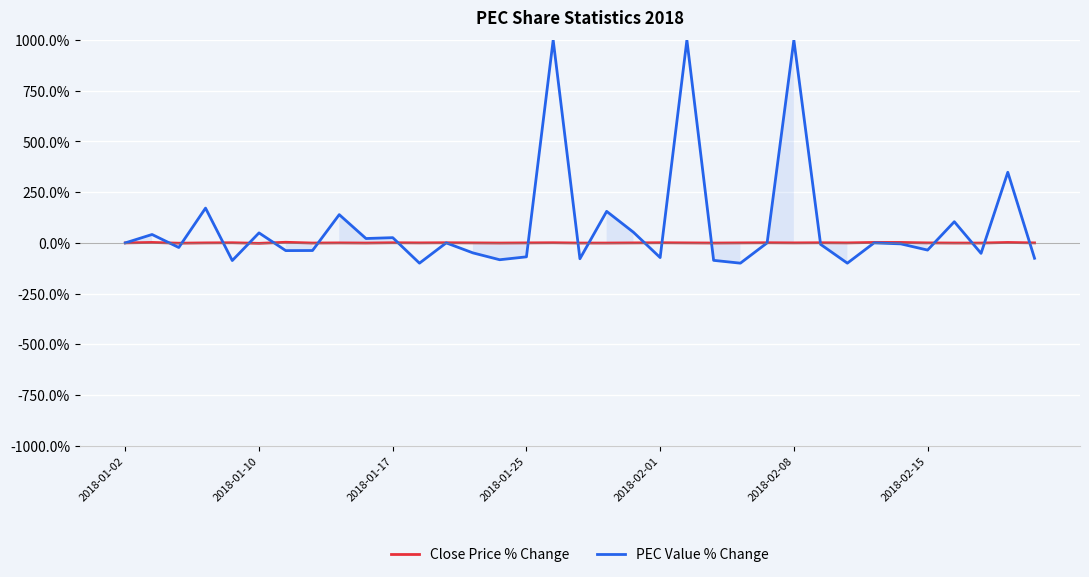

What position from the right is 7?

28